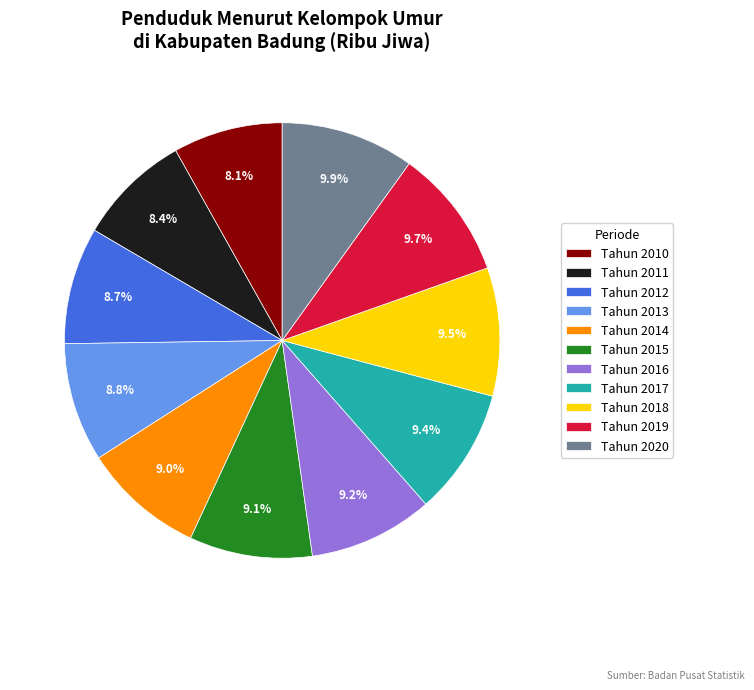

The Tahun 2020 slice represents 10% of the pie. True or false?

True